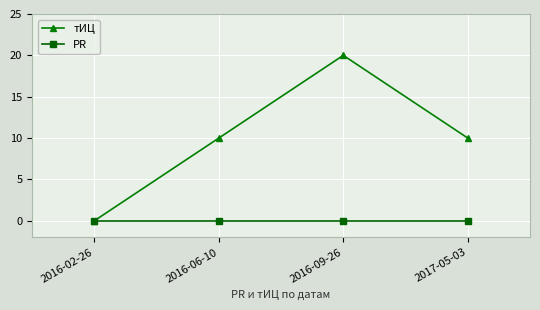

Which label corresponds to the largest value in the chart?

2016-09-26